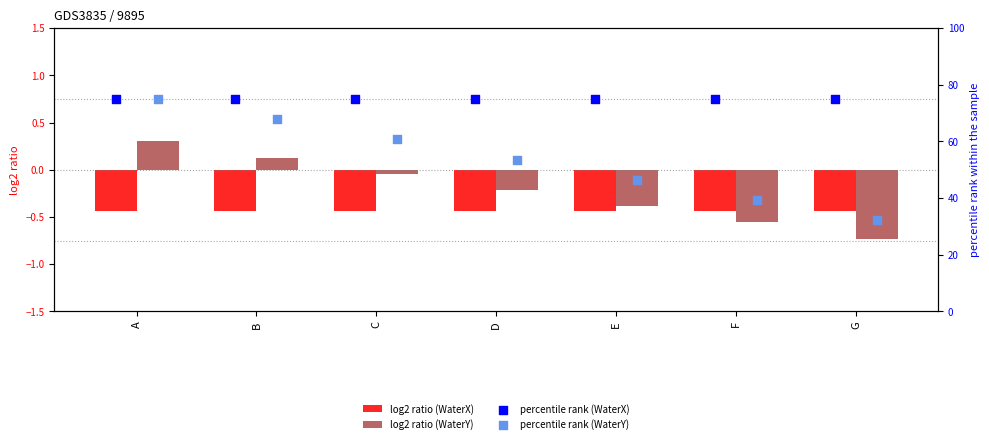

Which series has the largest total across all categories?

percentile rank (WaterX)